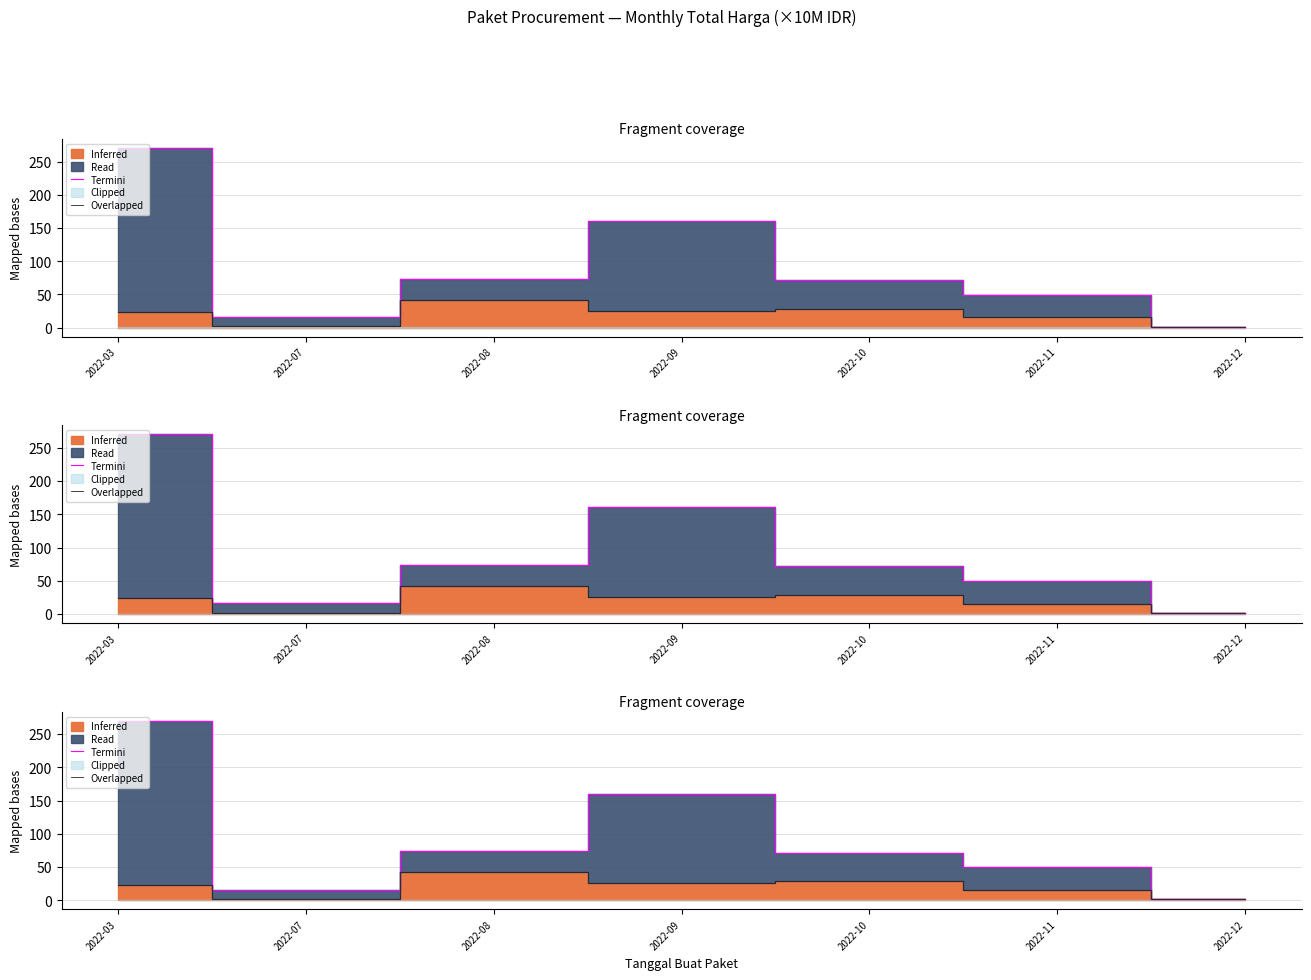

Where is the first local maximum for Overlapped?

2022-08